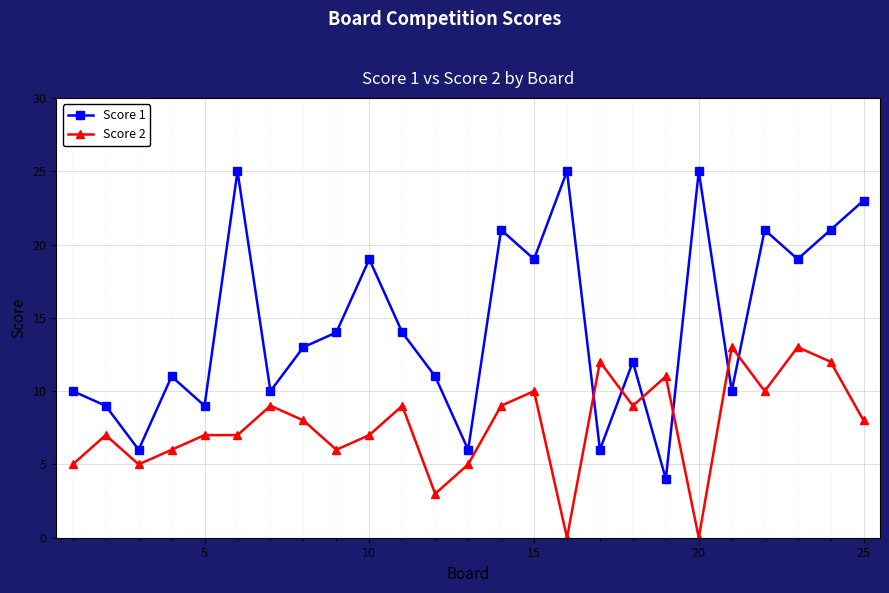

Count the number of categories in the chart.

25